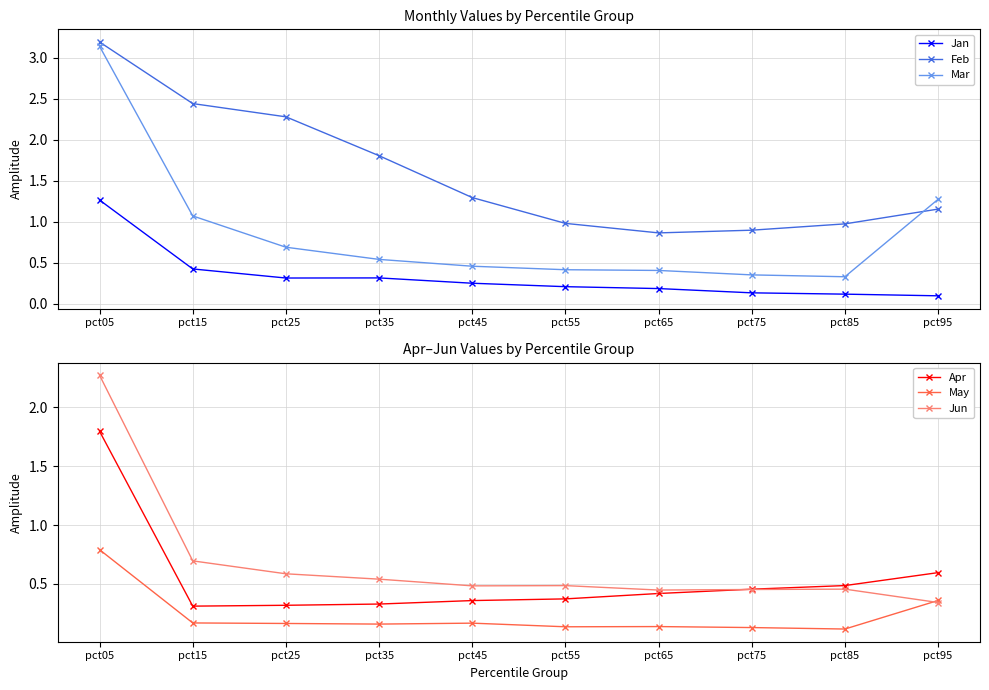

Reading right to left, what are all the values shown in this chart?

Jan: 0.1	0.1	0.1	0.2	0.2	0.3	0.3	0.3	0.4	1.3
Feb: 1.2	1.0	0.9	0.9	1.0	1.3	1.8	2.3	2.4	3.2
Mar: 1.3	0.3	0.4	0.4	0.4	0.5	0.5	0.7	1.1	3.1
Apr: 0.6	0.5	0.5	0.4	0.4	0.4	0.3	0.3	0.3	1.8
May: 0.4	0.1	0.1	0.1	0.1	0.2	0.2	0.2	0.2	0.8
Jun: 0.3	0.5	0.5	0.4	0.5	0.5	0.5	0.6	0.7	2.3